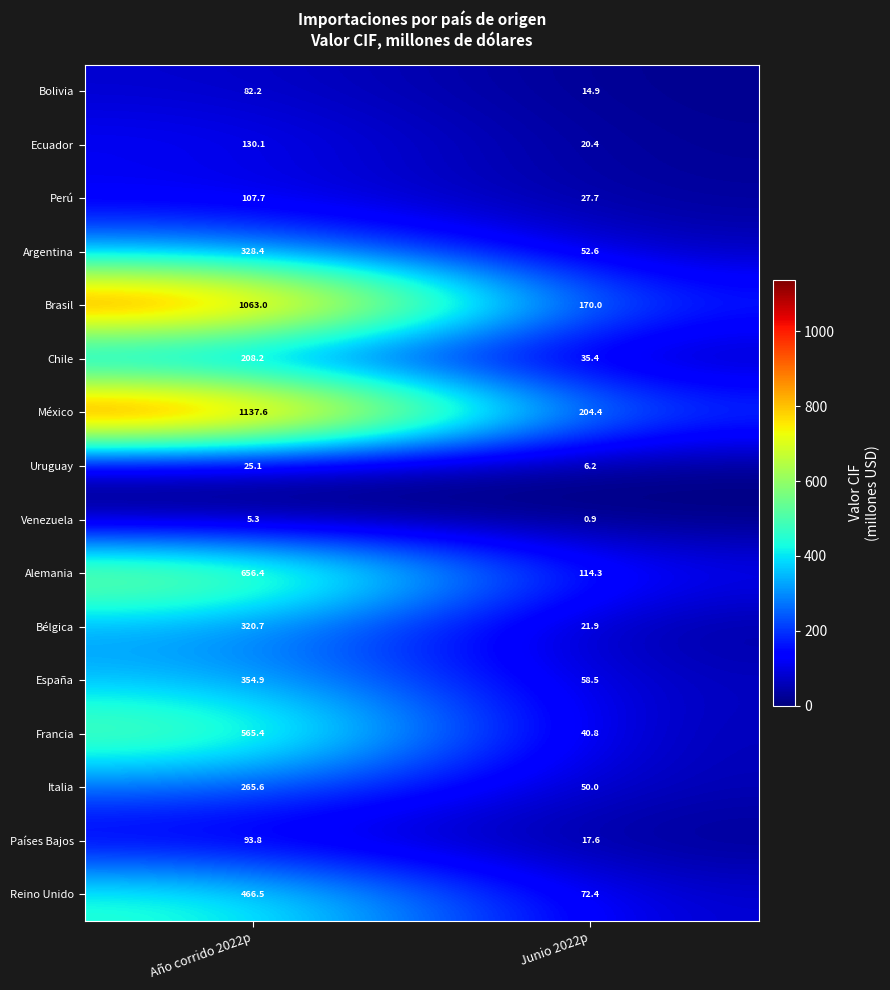

Rank the series by their maximum value, from lowest to highest.

Venezuela, Uruguay, Bolivia, Países Bajos, Perú, Ecuador, Chile, Italia, Bélgica, Argentina, España, Reino Unido, Francia, Alemania, Brasil, México